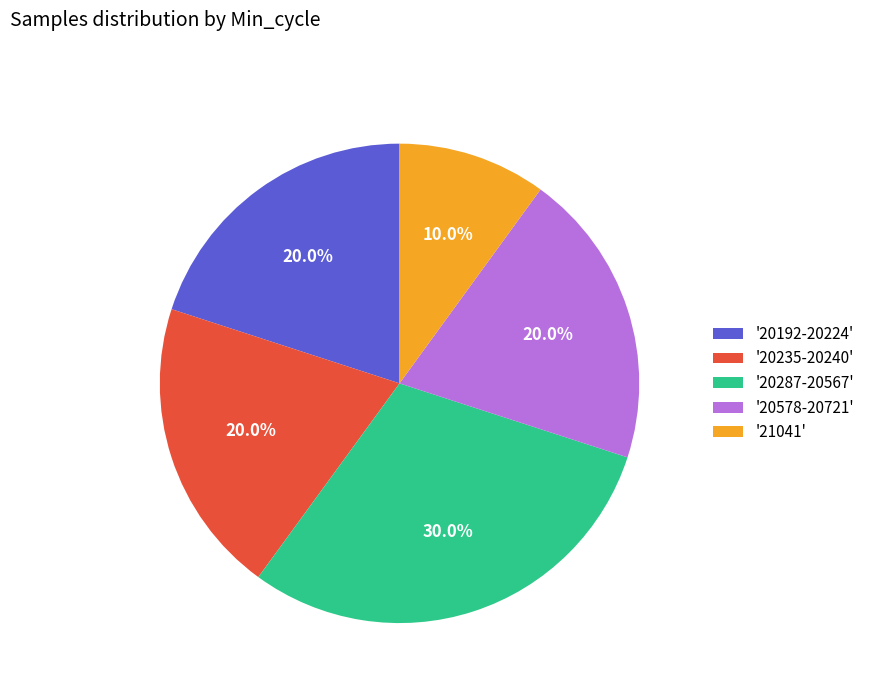

Does any single category account for the majority?

No